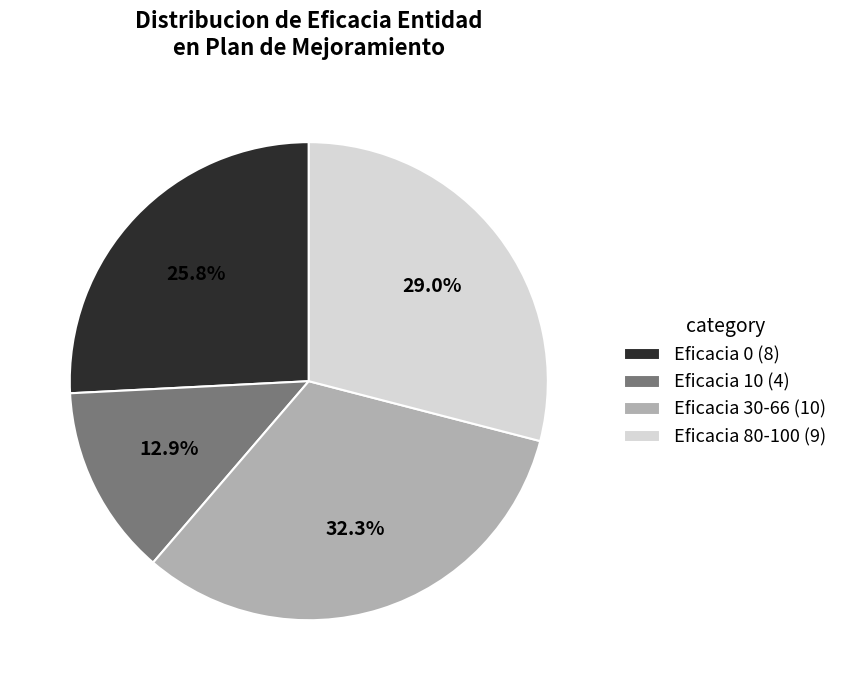

Between Eficacia 80-100 (9) and Eficacia 10 (4), which is larger?

Eficacia 80-100 (9)